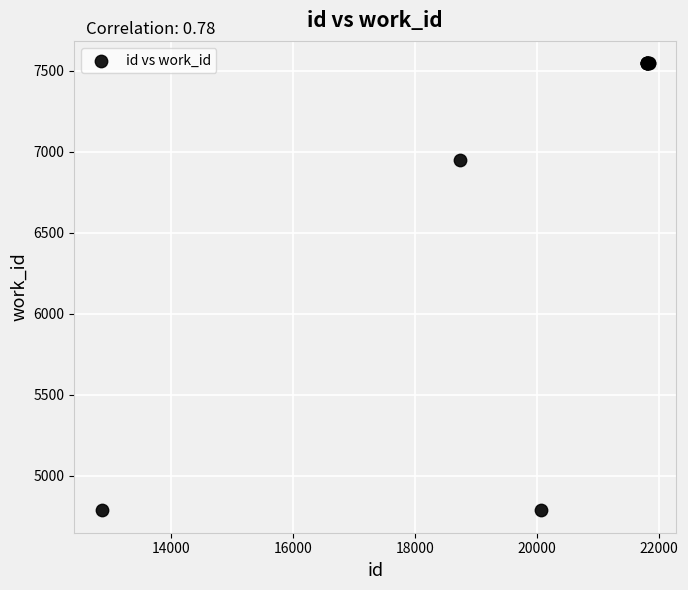

What Y value in the scatter plot is closest to 6166?

6951